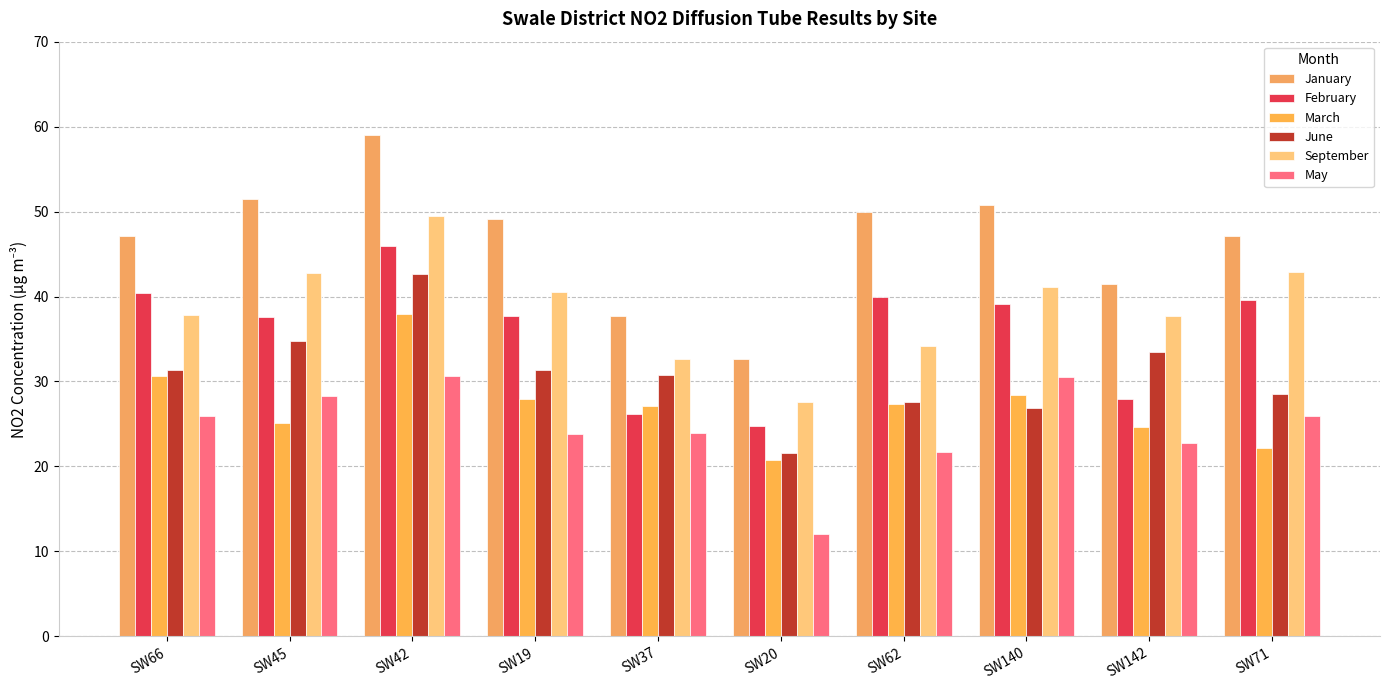

Rank the series by their maximum value, from highest to lowest.

January, September, February, June, March, May